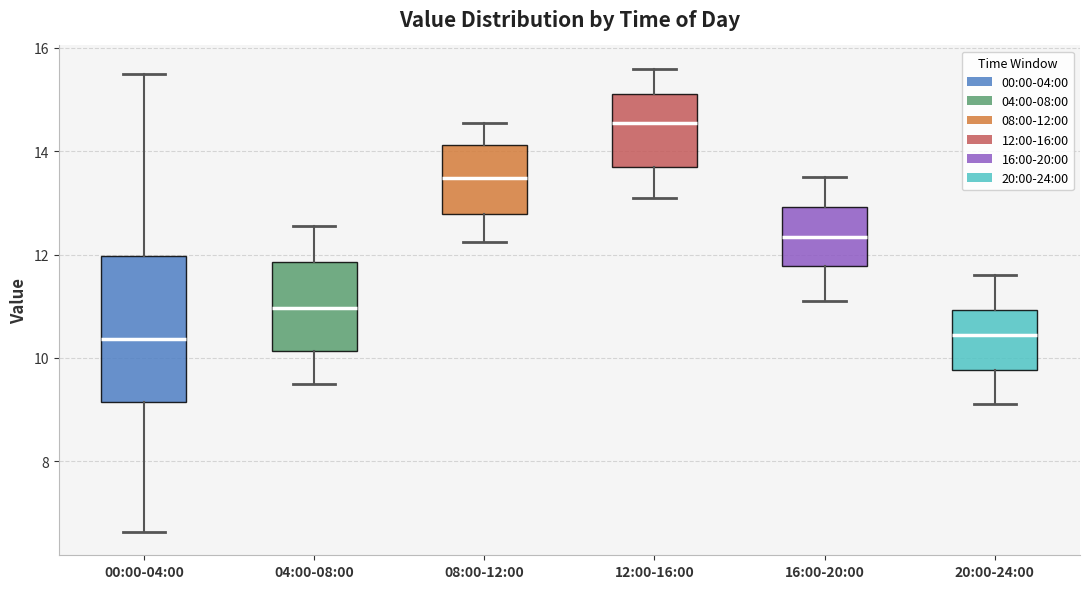

Reading left to right, transcribe this box plot: for each box, give where its median line is, the range the box spans, and where its two whiskers end, as read against the y-axis. The values are not printed on the chart, so give them approximately, as read against the axis.

00:00-04:00: median 10.4, box 9.2 to 12.0, whiskers 6.6 to 15.6
04:00-08:00: median 11.0, box 10.2 to 11.8, whiskers 9.6 to 12.6
08:00-12:00: median 13.4, box 12.8 to 14.2, whiskers 12.2 to 14.6
12:00-16:00: median 14.6, box 13.8 to 15.2, whiskers 13.2 to 15.6
16:00-20:00: median 12.4, box 11.8 to 13.0, whiskers 11.2 to 13.6
20:00-24:00: median 10.4, box 9.8 to 11.0, whiskers 9.2 to 11.6